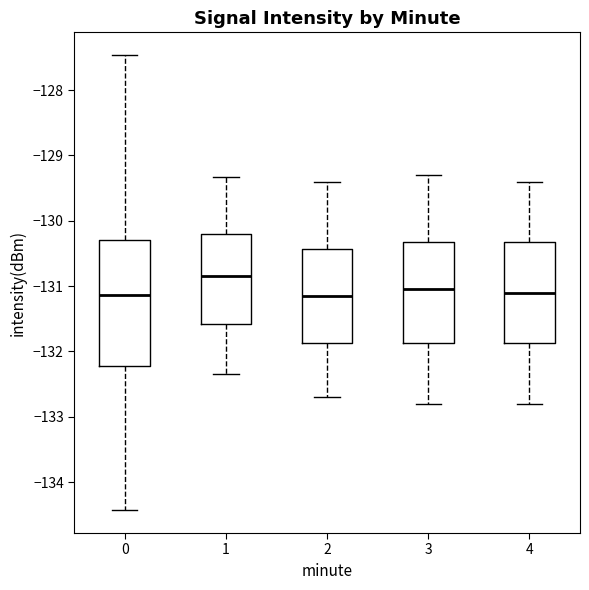

Reading left to right, transcribe this box plot: for each box, give where its median line is, the range the box spans, and where its two whiskers end, as read against the y-axis. The values are not printed on the chart, so give them approximately, as read against the axis.

0: median -131.1, box -132.2 to -130.3, whiskers -134.4 to -127.5
1: median -130.8, box -131.6 to -130.2, whiskers -132.3 to -129.3
2: median -131.1, box -131.9 to -130.4, whiskers -132.7 to -129.4
3: median -131.0, box -131.9 to -130.3, whiskers -132.8 to -129.3
4: median -131.1, box -131.9 to -130.3, whiskers -132.8 to -129.4